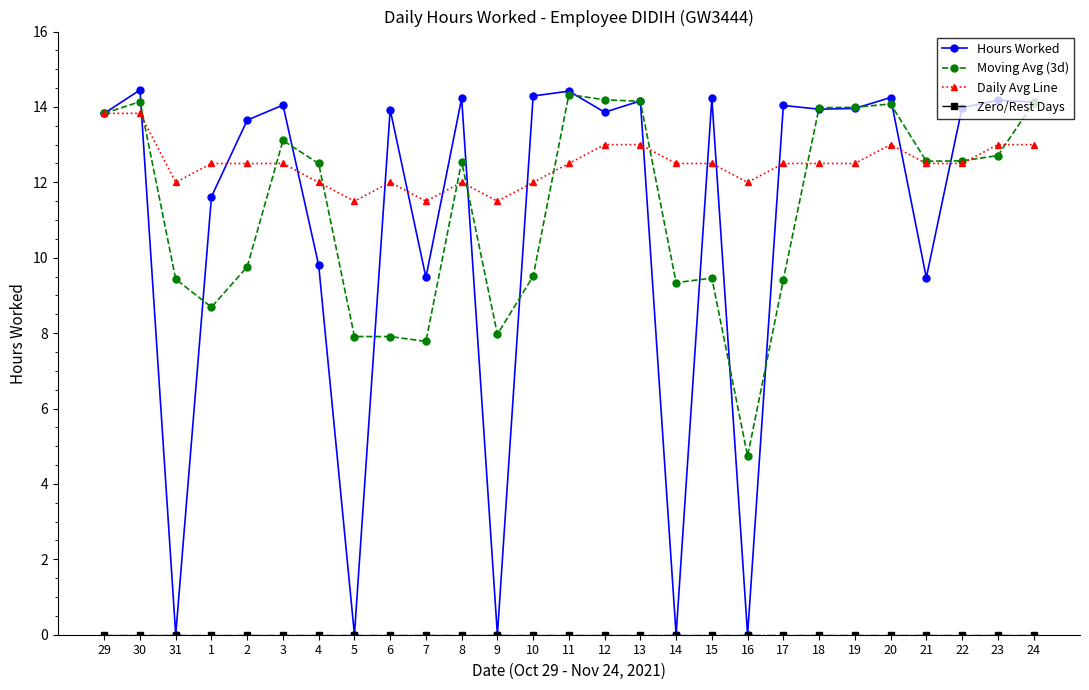

Which series has the widest spread of values?

Hours Worked